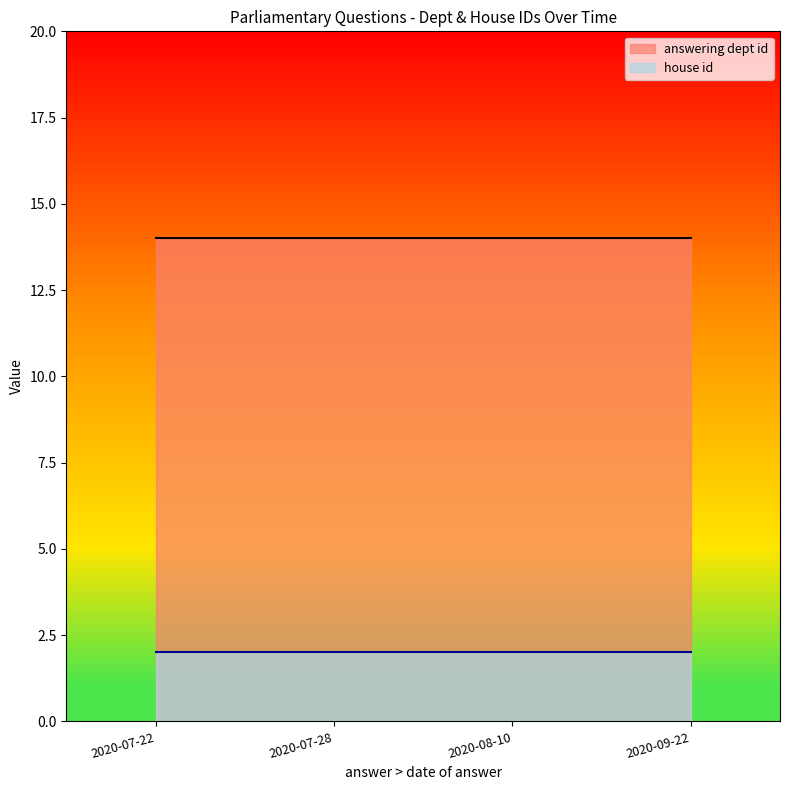

Rank the series by their average value, from lowest to highest.

house id, answering dept id